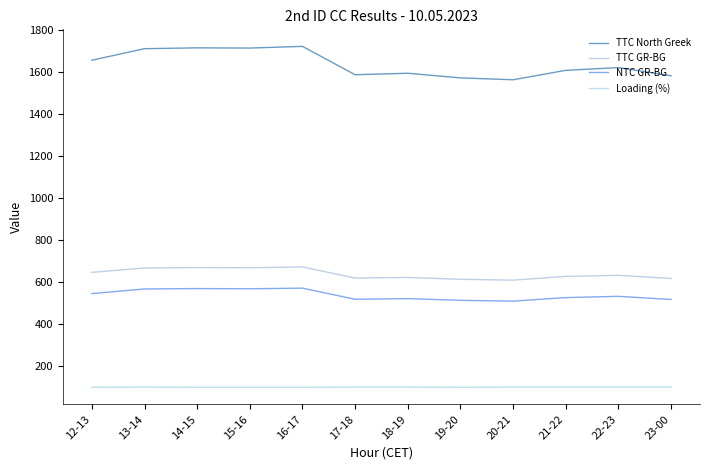

What is the total value across all series at 14-15?

3052